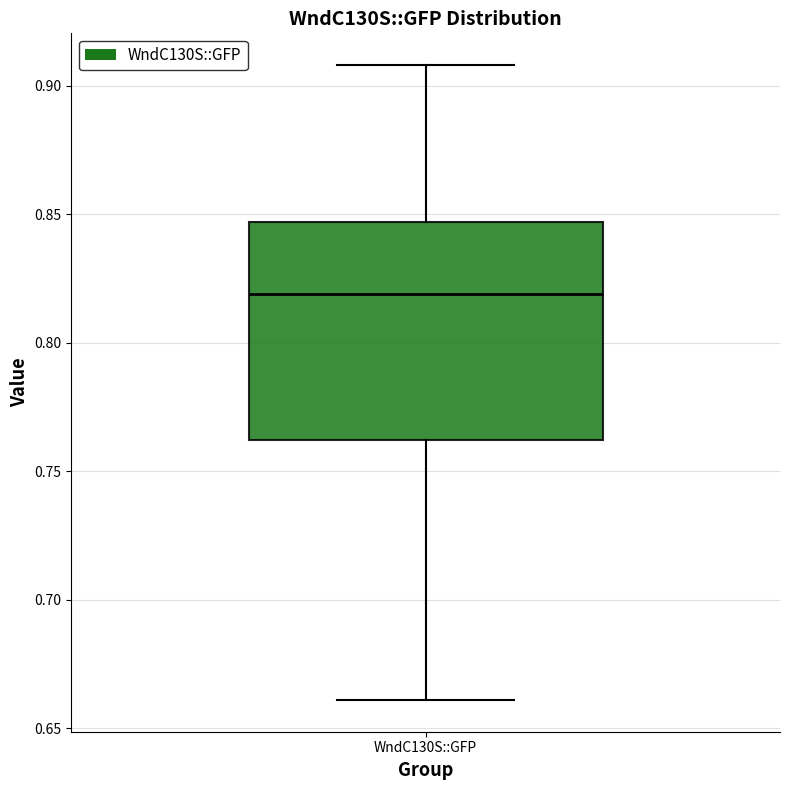

Read this box plot against the y-axis: the position of the median line, the range covered by the box, and the ends of both whiskers. The values are not printed on the chart, so give them approximately, as read against the axis.

median 0.820, box 0.760 to 0.845, whiskers 0.660 to 0.910